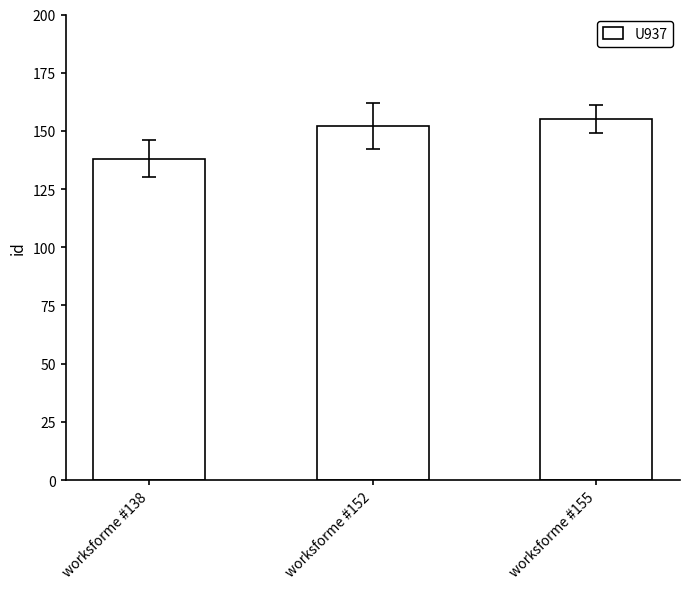

Rank the categories by value from lowest to highest.

worksforme #138, worksforme #152, worksforme #155